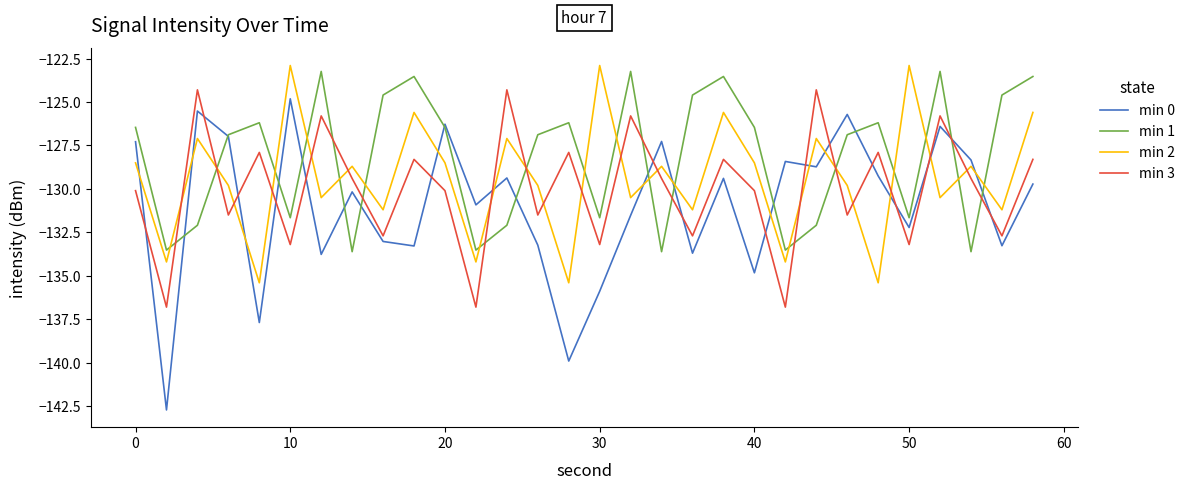

Which series has the largest total across all categories?

min 1